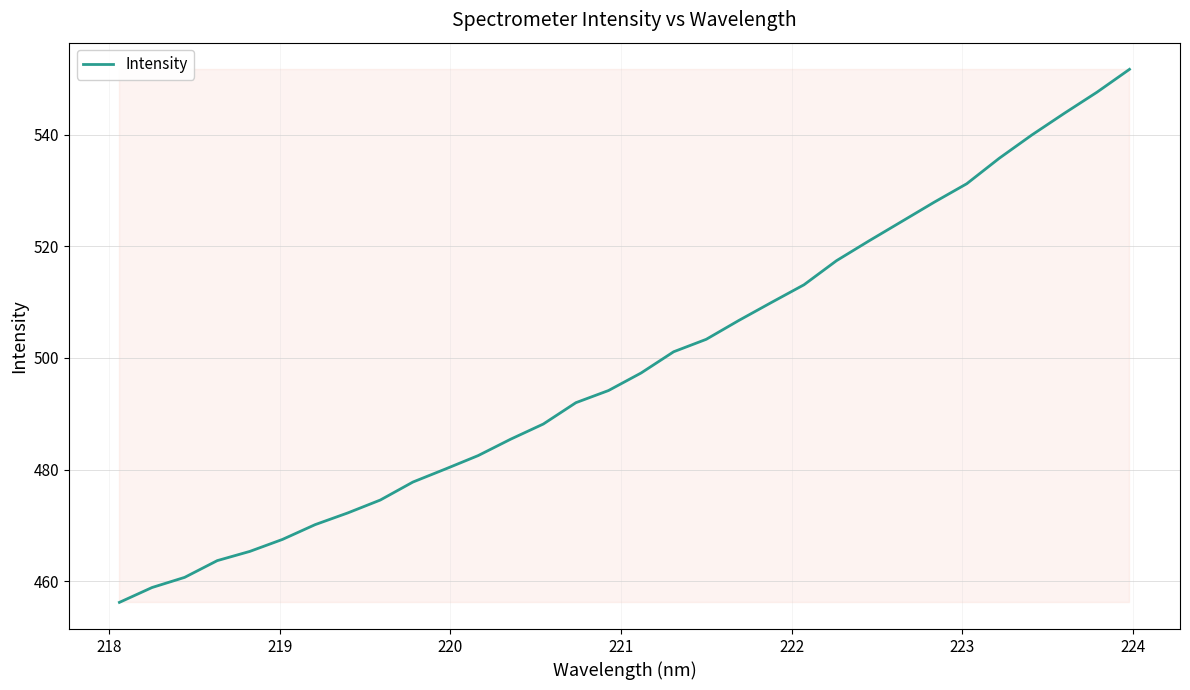

What is the maximum value shown in the chart?

551.7